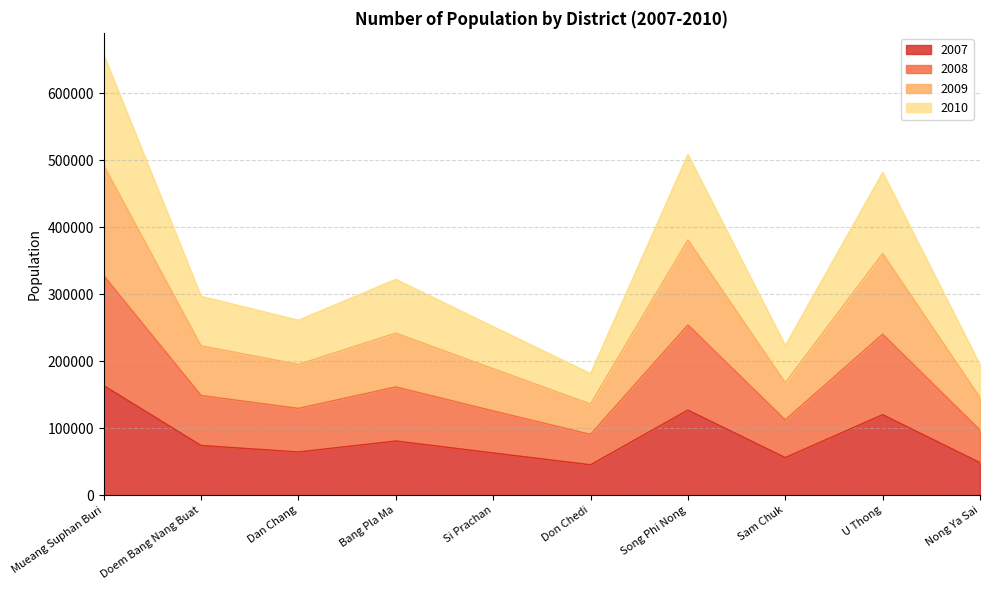

Rank the categories by 2010 value from lowest to highest.

Don Chedi, Nong Ya Sai, Sam Chuk, Si Prachan, Dan Chang, Doem Bang Nang Buat, Bang Pla Ma, U Thong, Song Phi Nong, Mueang Suphan Buri